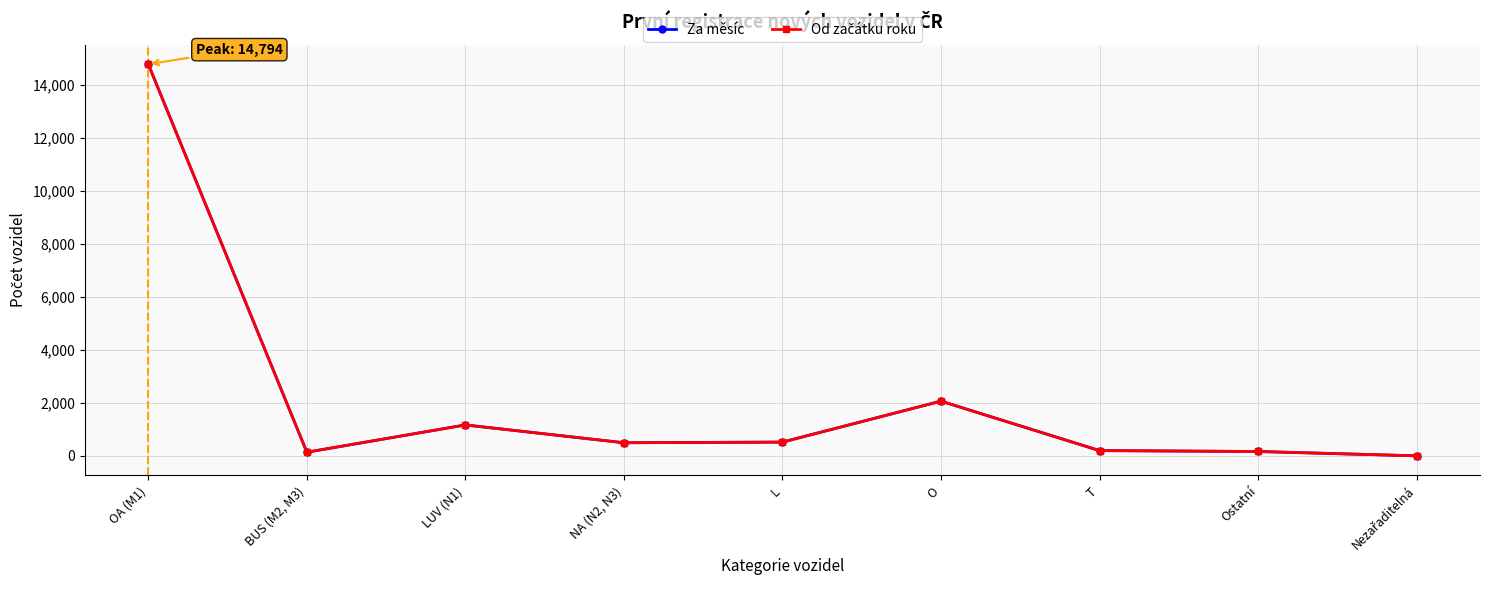

Reading right to left, what are all the values shown in this chart?

Za měsíc: 1	165	199	2067	520	495	1168	138	14794
Od začátku roku: 1	165	199	2067	520	495	1168	138	14794